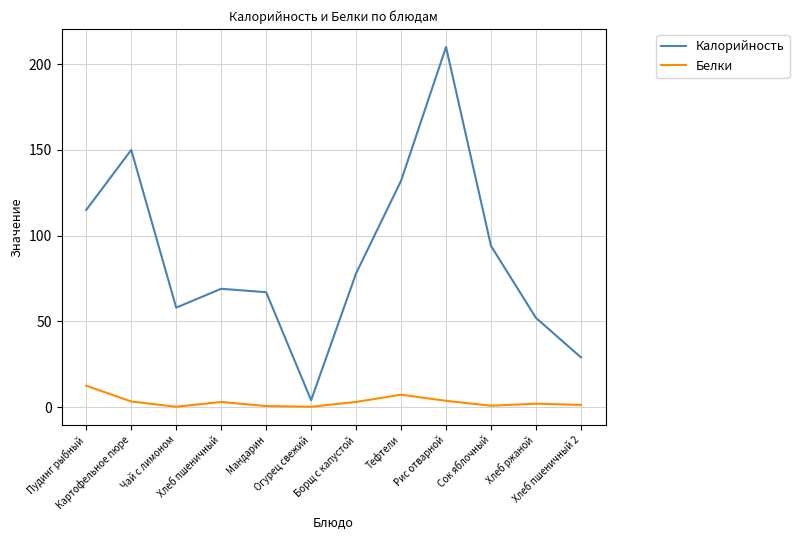

What are all the series names shown in the legend?

Калорийность, Белки